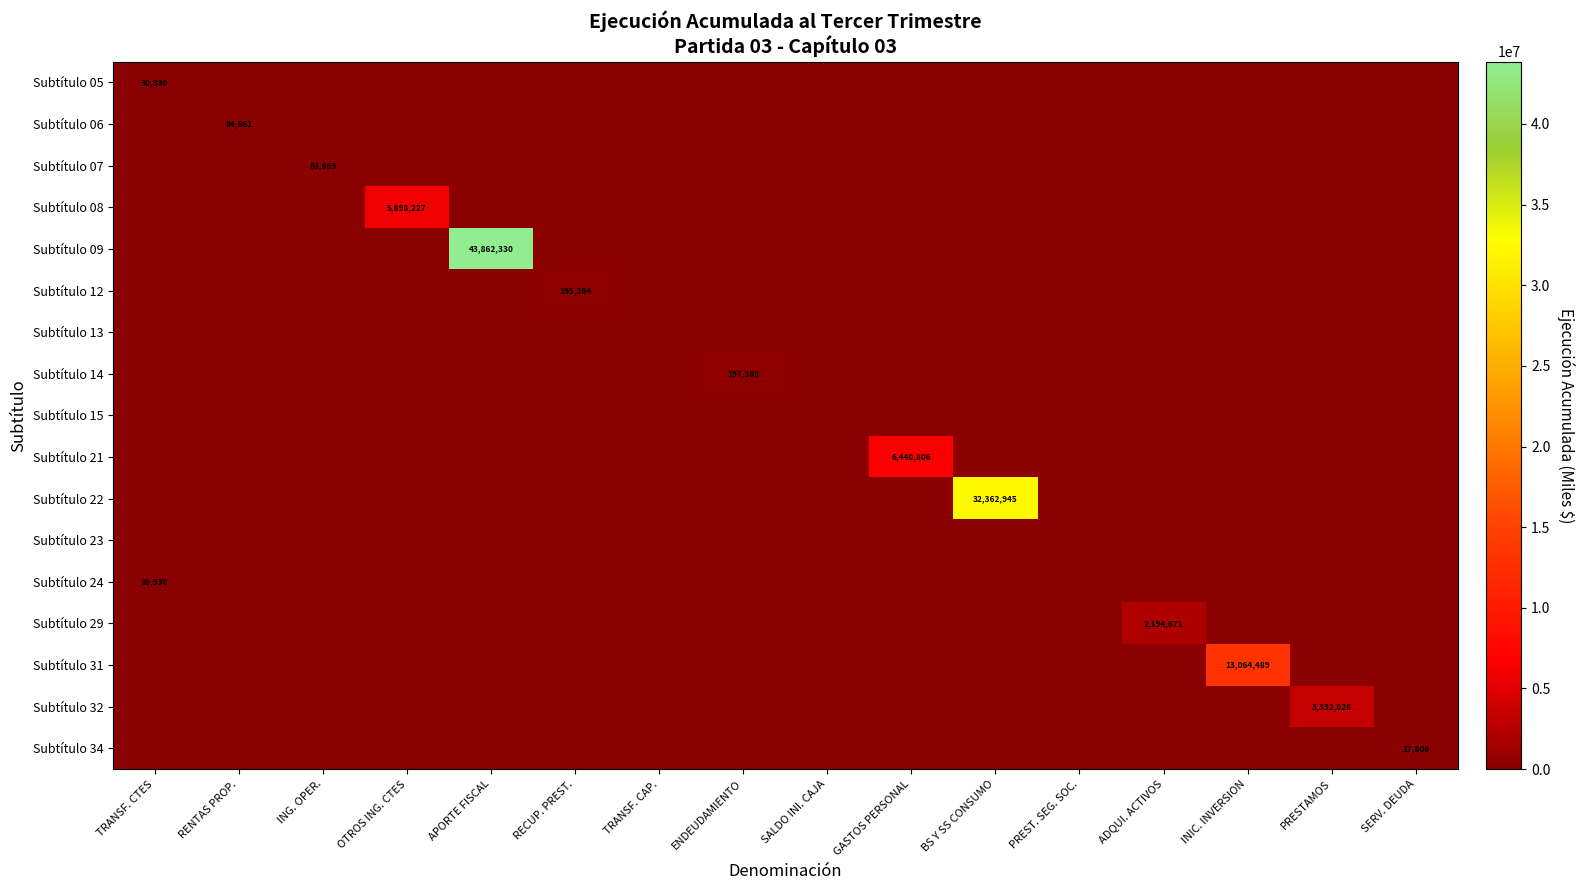

Is it true that Subtítulo 22 equals 32362945 at BS Y SS CONSUMO?

True